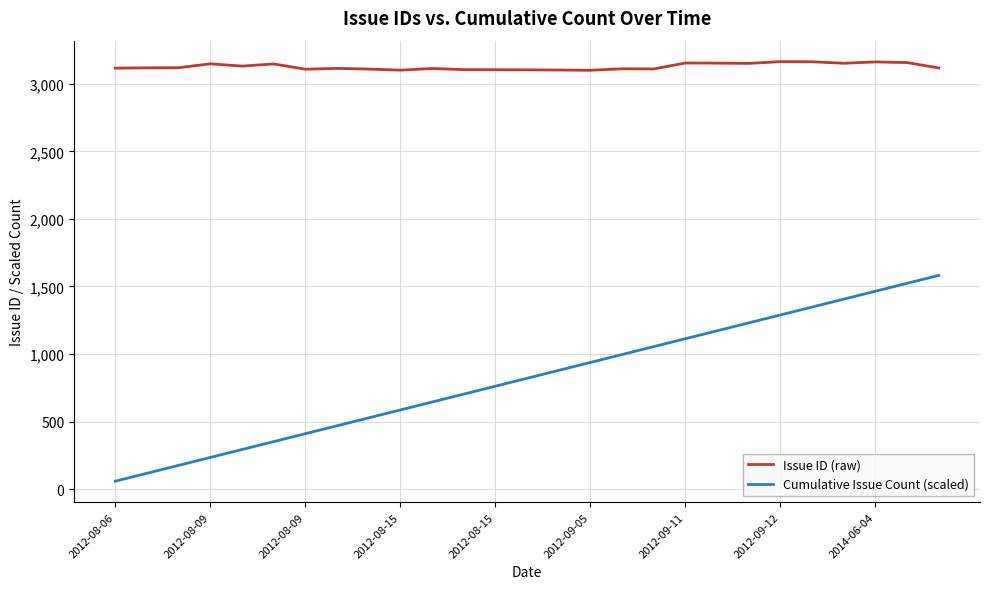

True or false: Issue ID (raw) and Cumulative Issue Count (scaled) cross at least once.

False